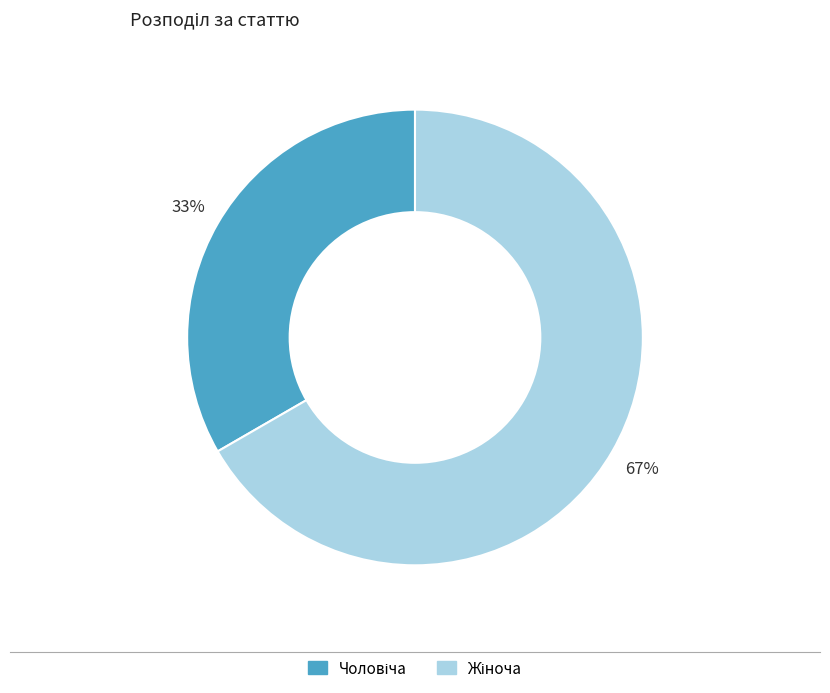

To the nearest percent, what is the average slice percentage?

50%